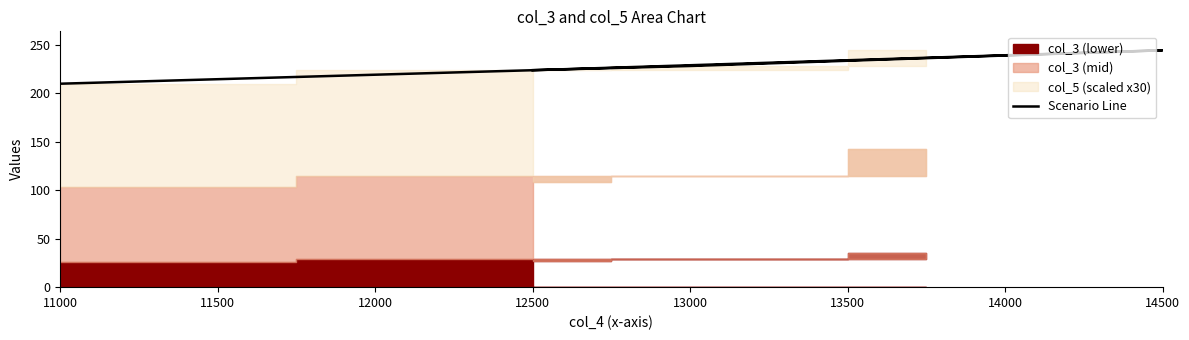

True or false: there are more than 1 points higher than both neighbors.

False